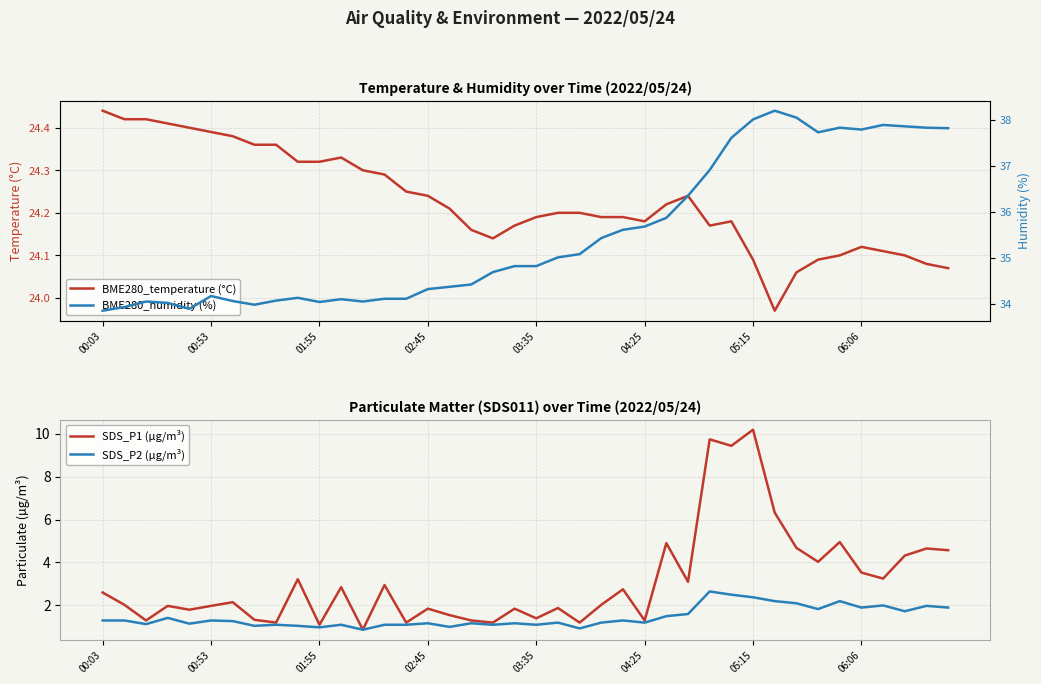

What is the total value across all series at 37?

68.0